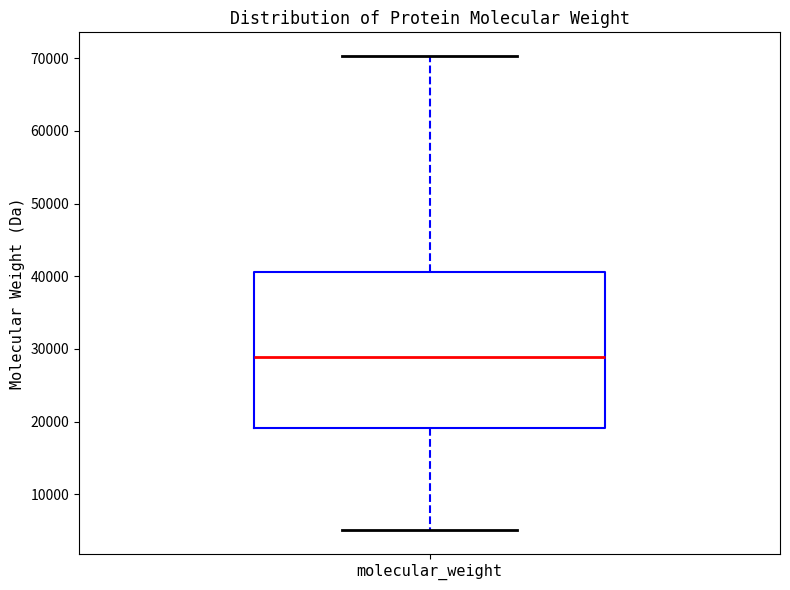

Where does the lower whisker of the box for molecular_weight end on the y-axis? The values are not printed on the chart, so give them approximately, as read against the axis.

5000